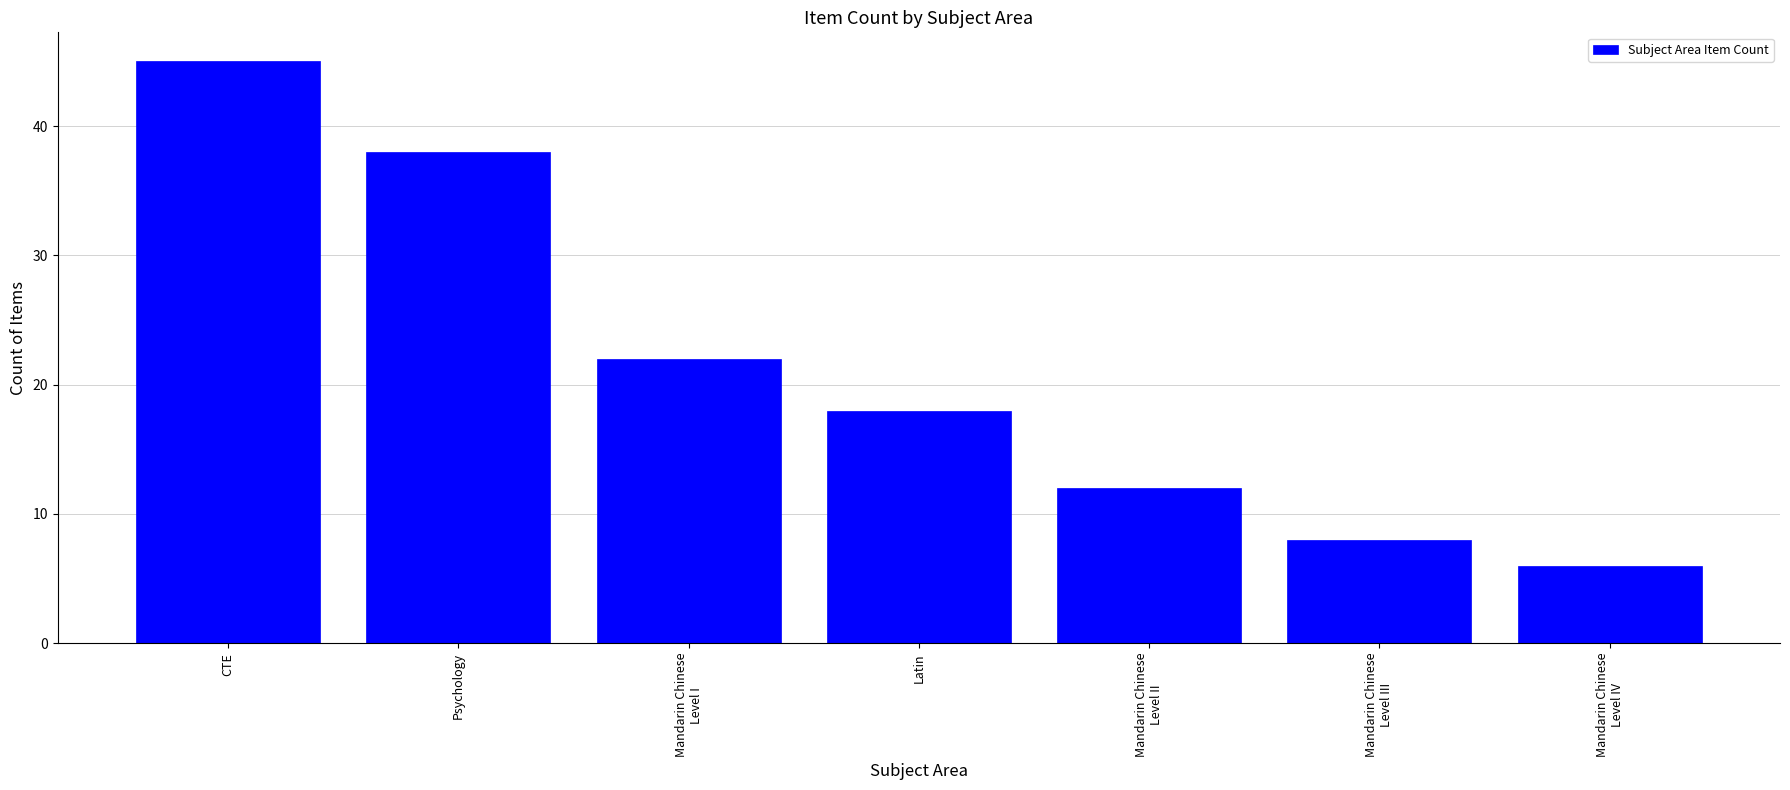

Read the value at Mandarin Chinese
Level I, to the nearest 5.

20